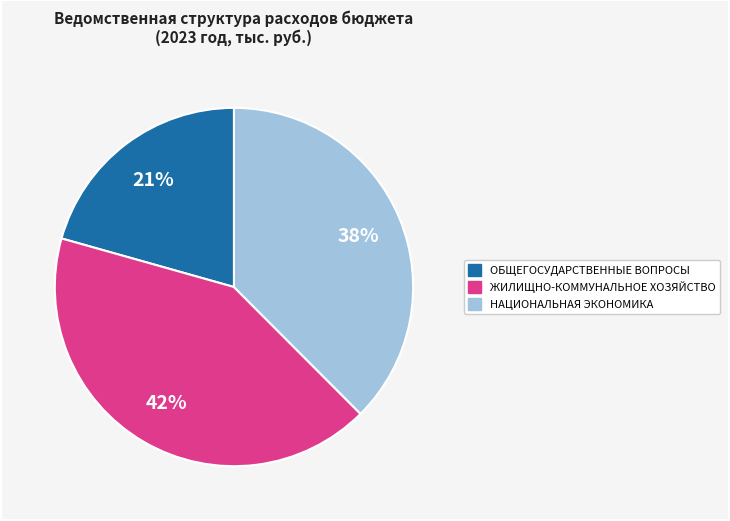

Does ОБЩЕГОСУДАРСТВЕННЫЕ ВОПРОСЫ represent more than half of the total?

No